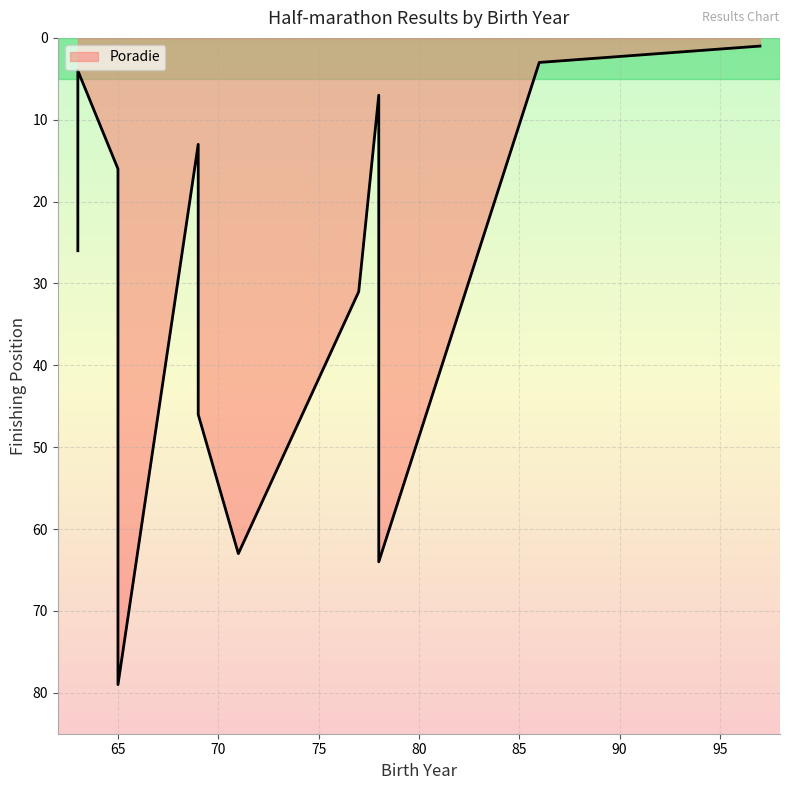

The chart shows a value of 3 at 86. True or false?

True